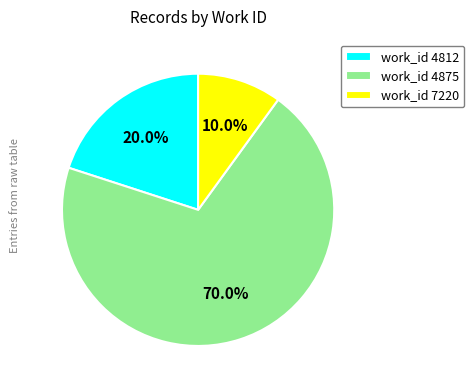

What is the smallest slice in the pie chart?

work_id 7220